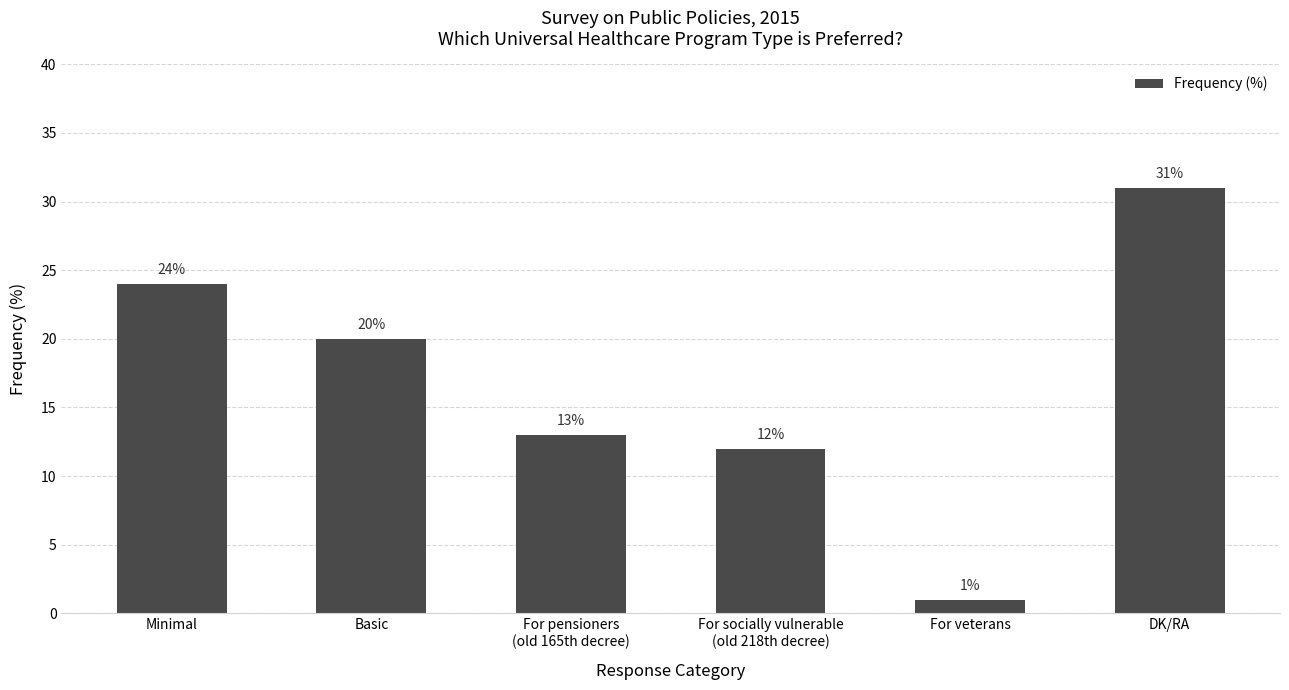

Where is the data nearest to the value 16?

For pensioners
(old 165th decree)